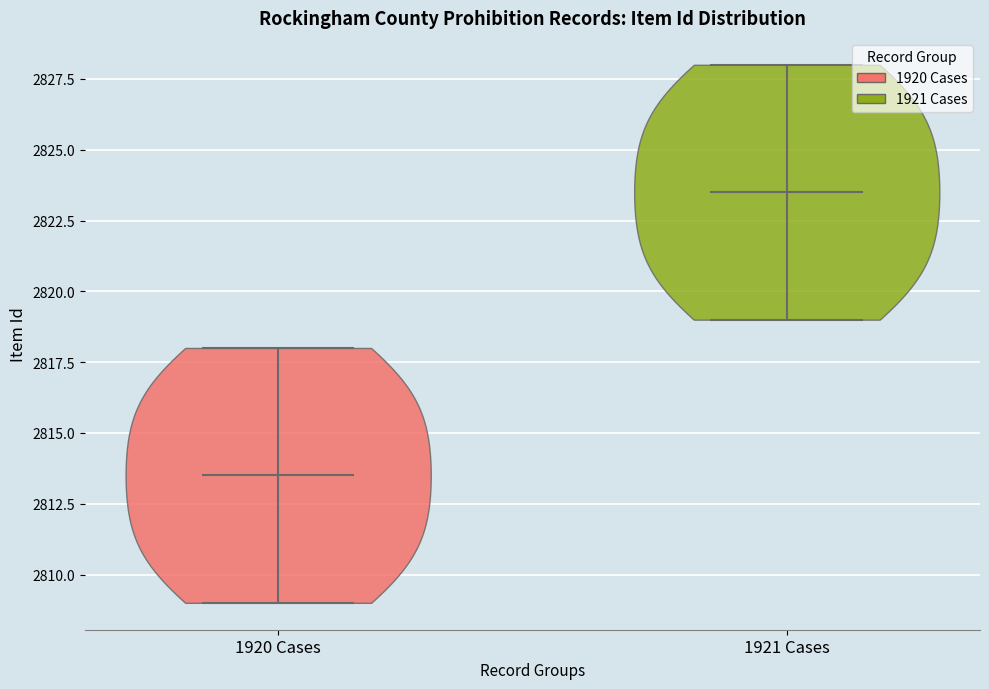

Reading left to right, read every violin against the y-axis: where its median line is, and the lowest and highest points it reaches. The values are not printed on the chart, so give them approximately, as read against the axis.

1920 Cases: median line 2813.5, lowest point 2809.0, highest point 2818.0
1921 Cases: median line 2823.5, lowest point 2819.0, highest point 2828.0